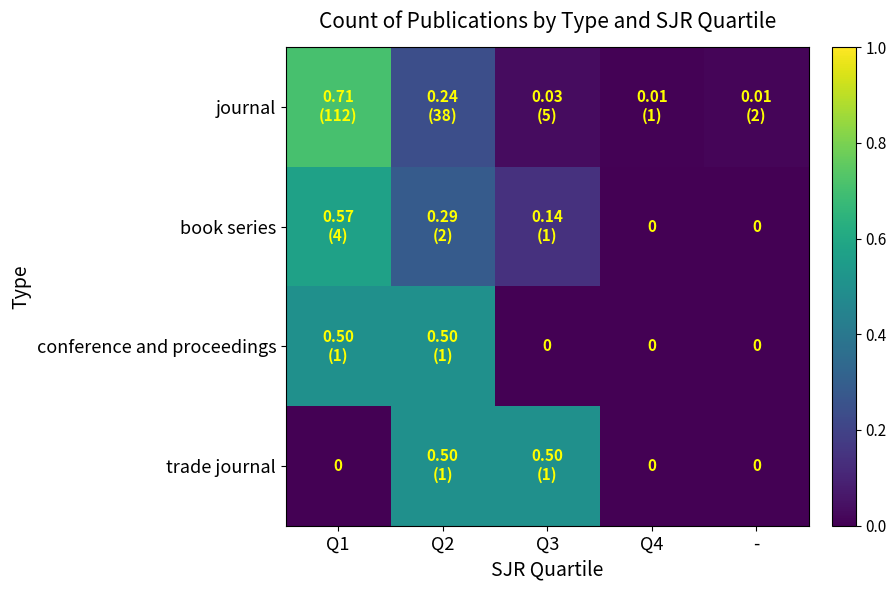

Which series has the largest total across all categories?

journal